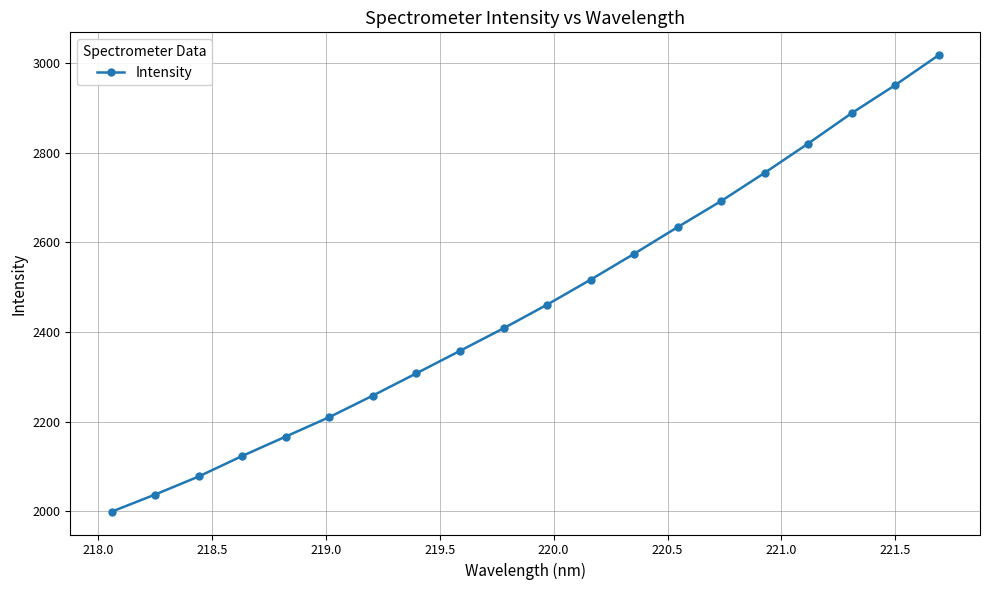

How many values are below 2460?

10